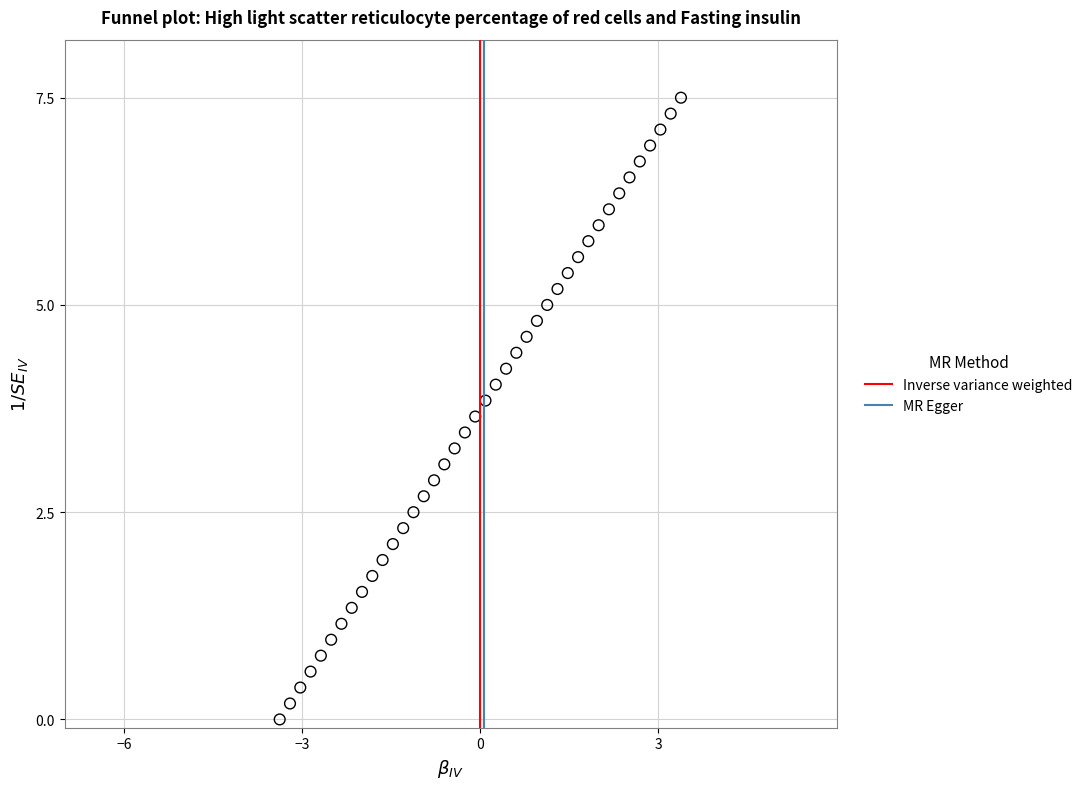

What is the range of Y values (max minus min)?

7.5